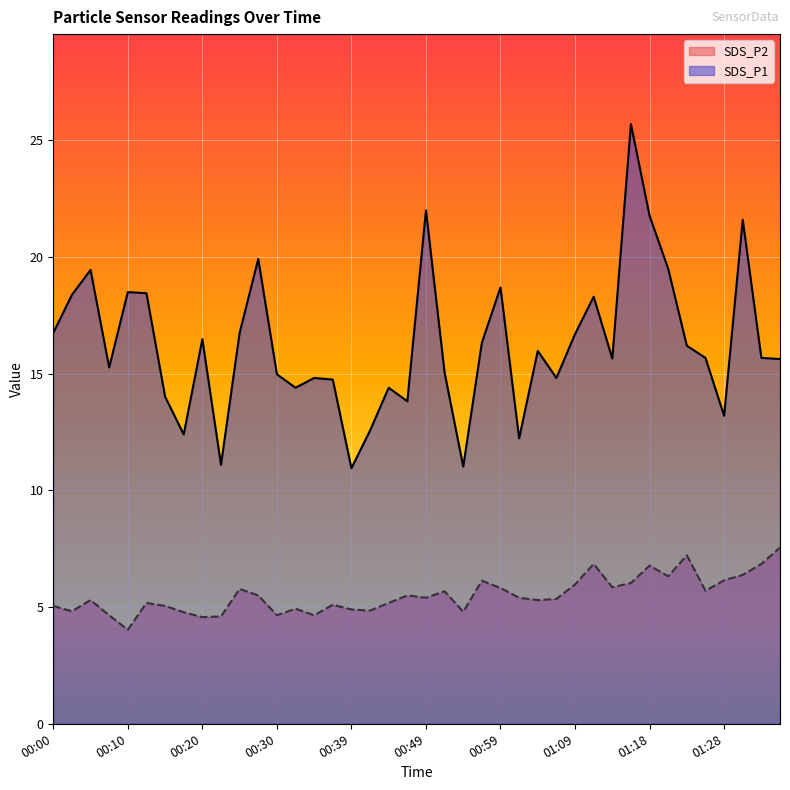

What is the sum of the SDS_P1 values at 01:23 and 00:34?

31.0